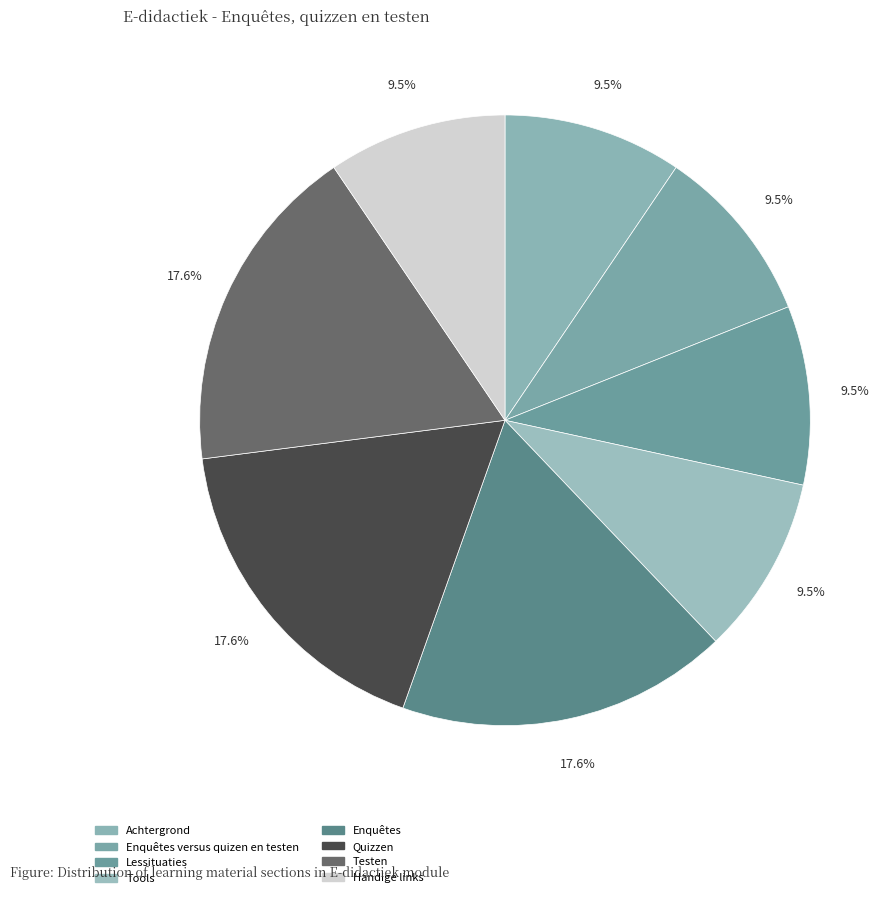

Count the number of slices in the pie.

8